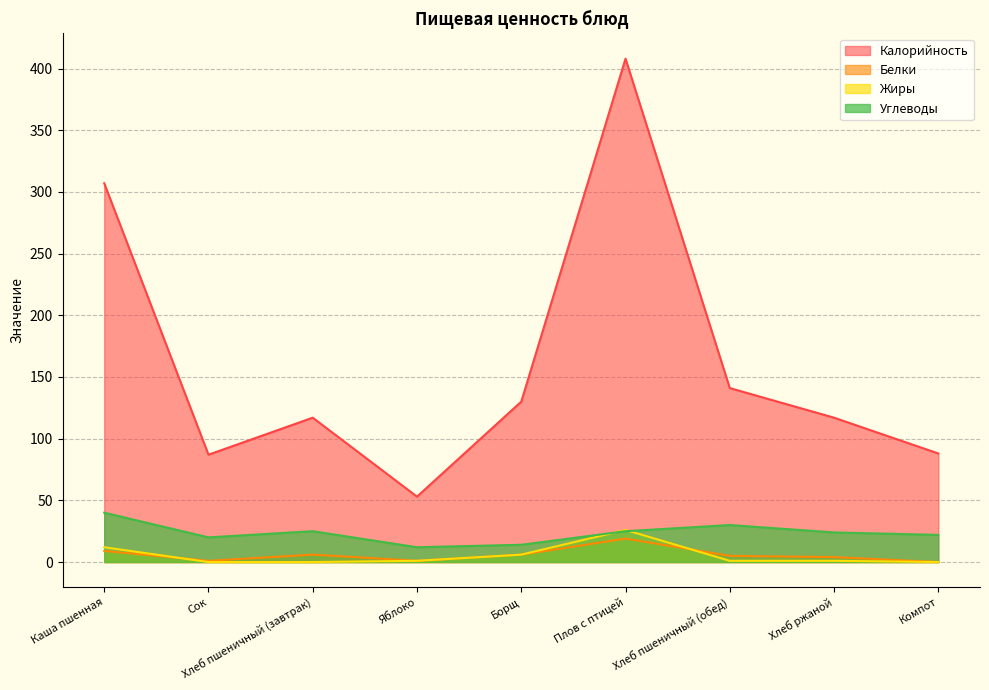

The Углеводы series shows 30 at Хлеб пшеничный (обед). True or false?

True